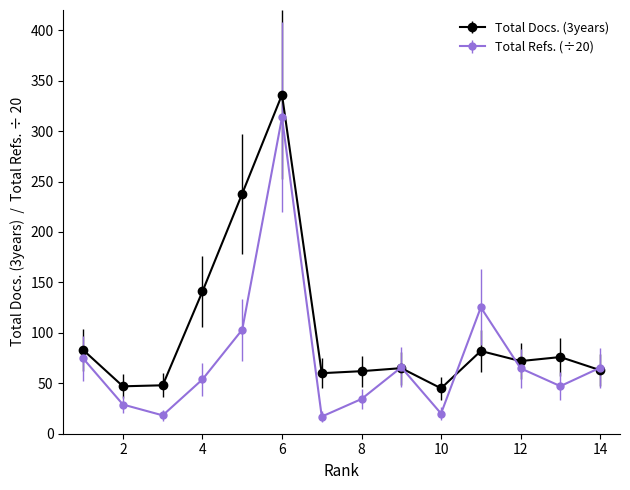

Which series has the largest range (max minus min)?

Total Refs. (÷20)